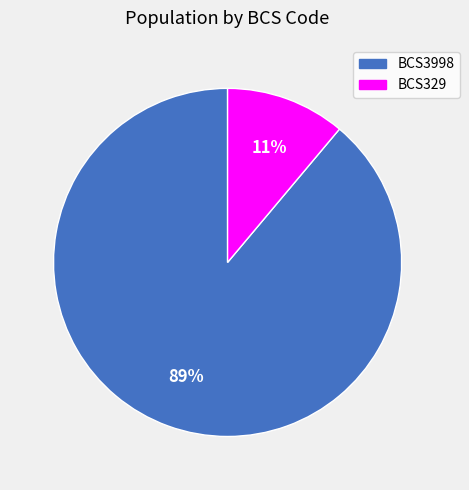

How many segments does this pie chart have?

2